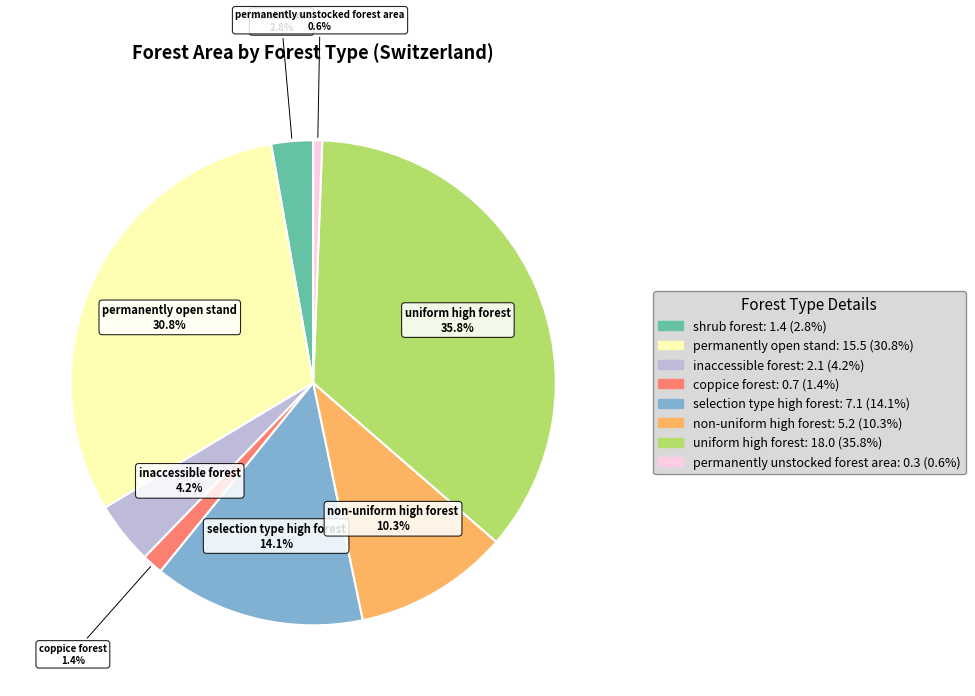

To the nearest percent, what portion does selection type high forest represent?

14%